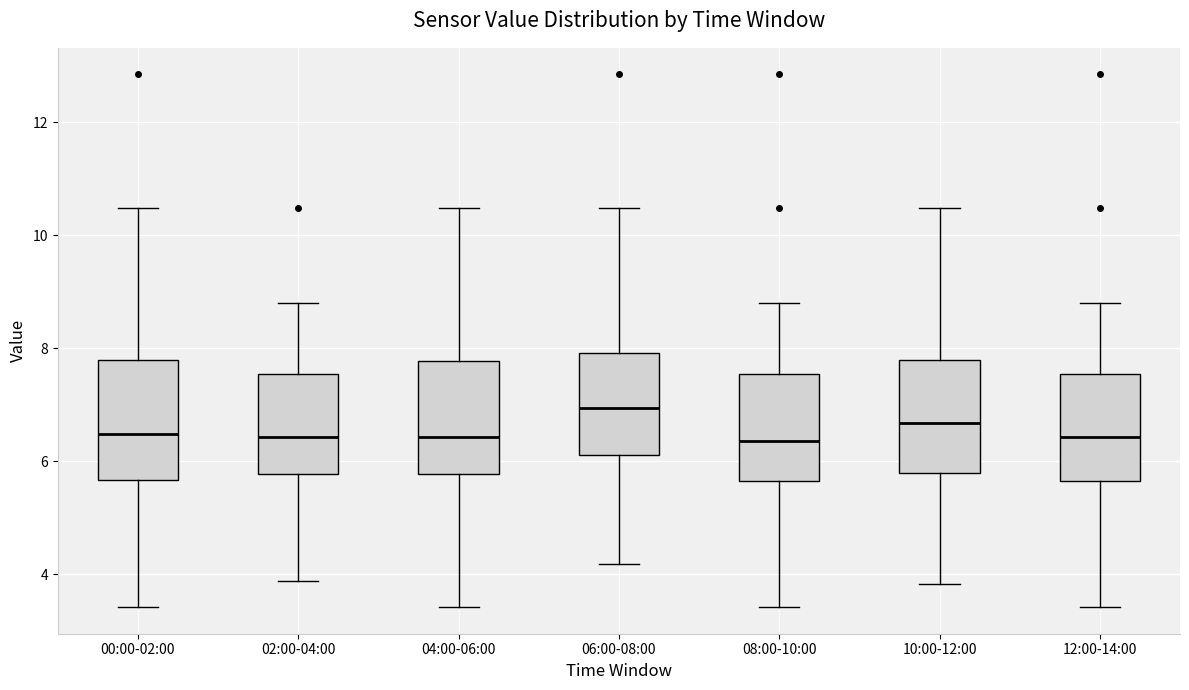

Reading left to right, read every box against the y-axis: the position of its median line, the range the box covers, and the ends of its whiskers. The values are not printed on the chart, so give them approximately, as read against the axis.

00:00-02:00: median 6.4, box 5.6 to 7.8, whiskers 3.4 to 10.4
02:00-04:00: median 6.4, box 5.8 to 7.6, whiskers 3.8 to 8.8
04:00-06:00: median 6.4, box 5.8 to 7.8, whiskers 3.4 to 10.4
06:00-08:00: median 7.0, box 6.2 to 8.0, whiskers 4.2 to 10.4
08:00-10:00: median 6.4, box 5.6 to 7.6, whiskers 3.4 to 8.8
10:00-12:00: median 6.6, box 5.8 to 7.8, whiskers 3.8 to 10.4
12:00-14:00: median 6.4, box 5.6 to 7.6, whiskers 3.4 to 8.8